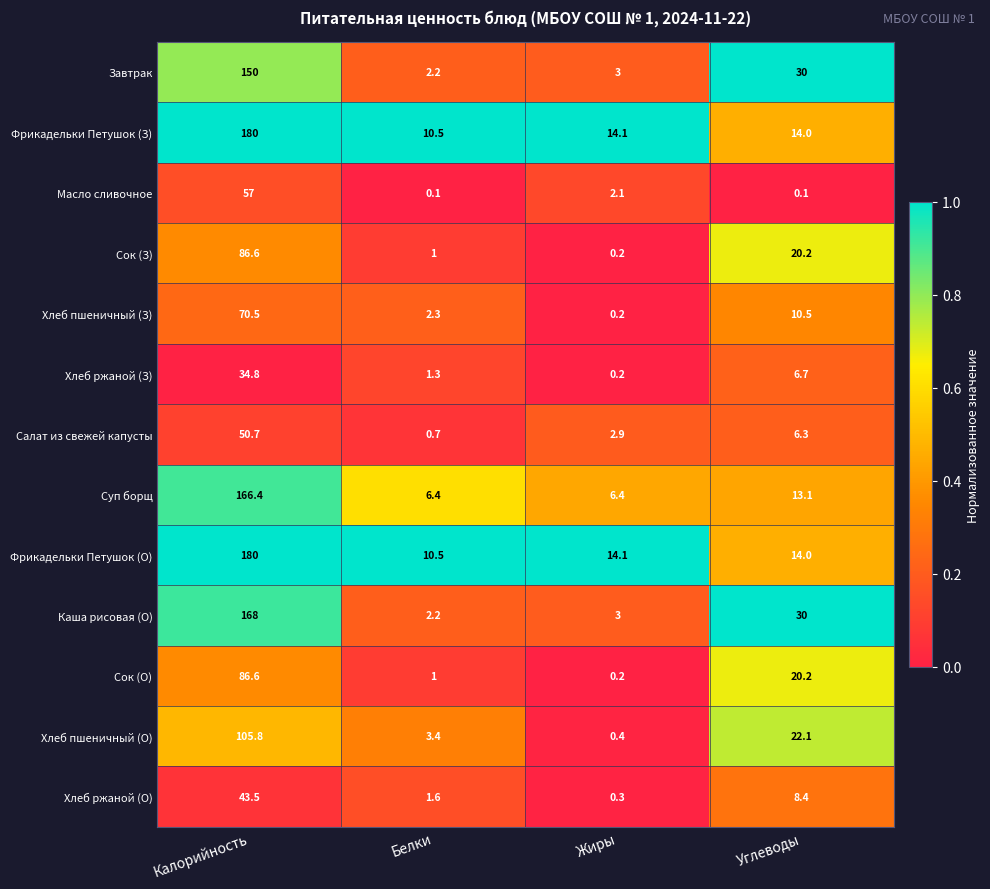

What is the difference between the maximum and minimum values in the Хлеб ржаной (О) series?

43.2